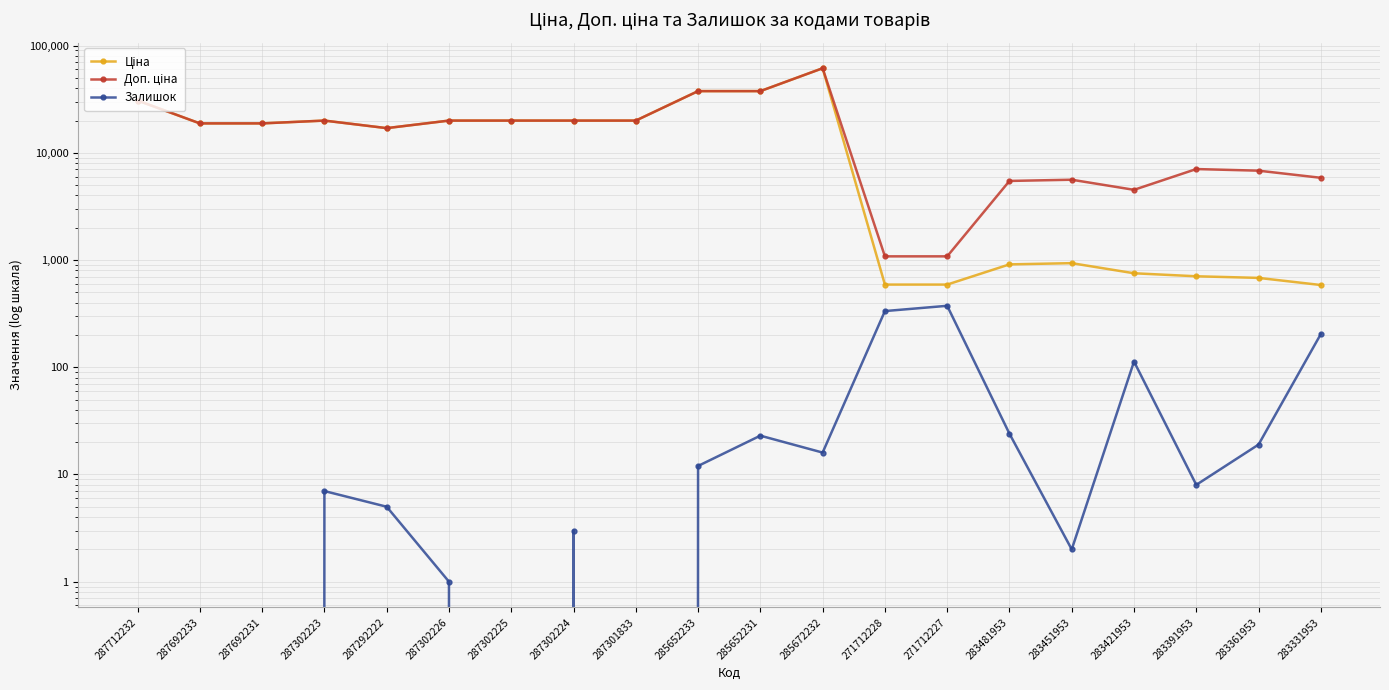

At which category is the sum across all series the highest?

285672232